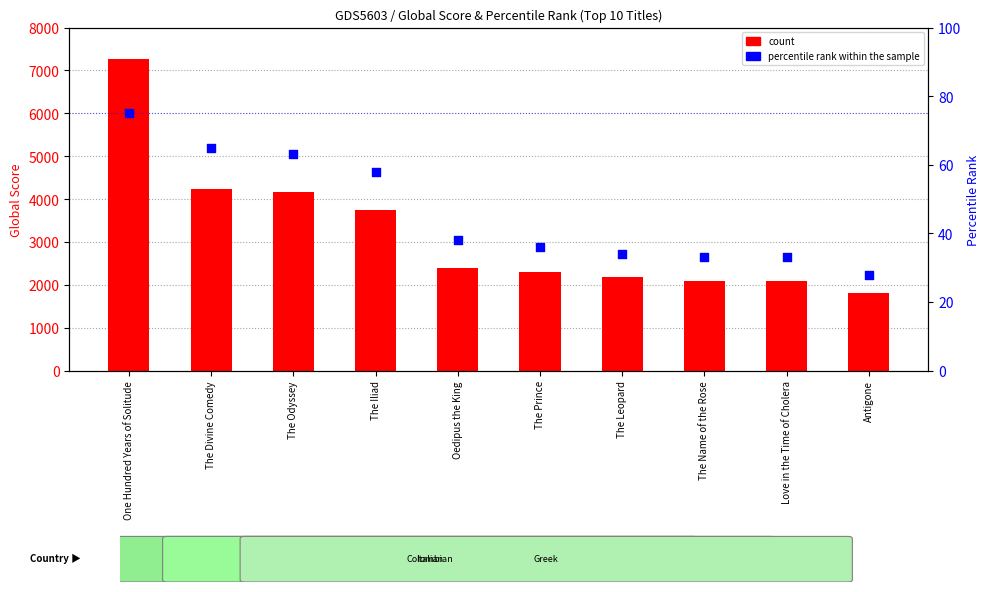

Which series contains the highest Y value?

count